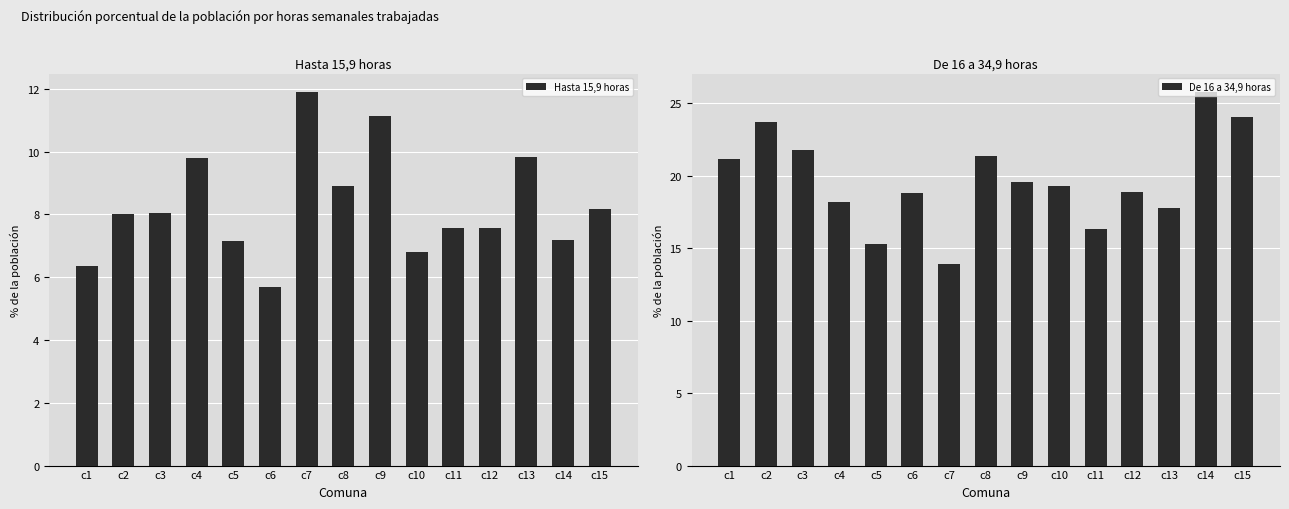

Which series has the widest spread of values?

De 16 a 34,9 horas